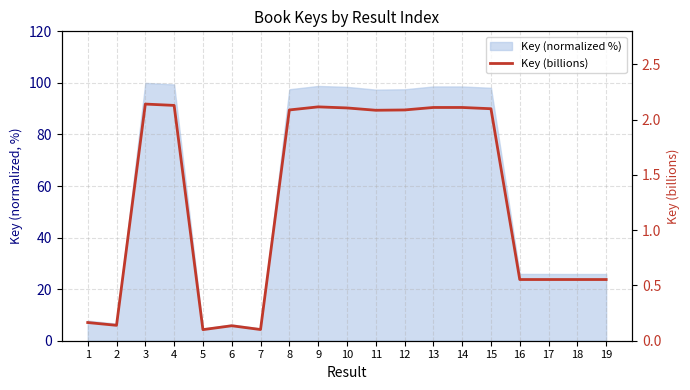

Which category has the highest value across all series?

3